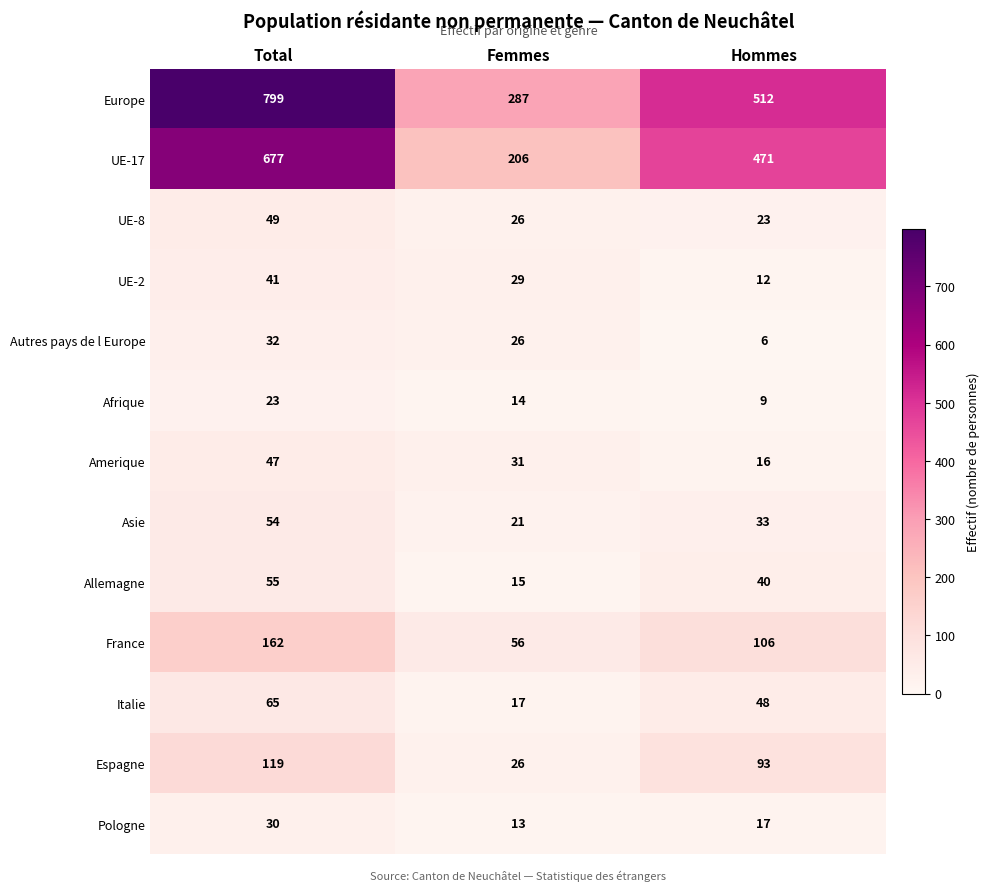

Rank the series by their maximum value, from highest to lowest.

Europe, UE-17, France, Espagne, Italie, Allemagne, Asie, UE-8, Amerique, UE-2, Autres pays de l Europe, Pologne, Afrique